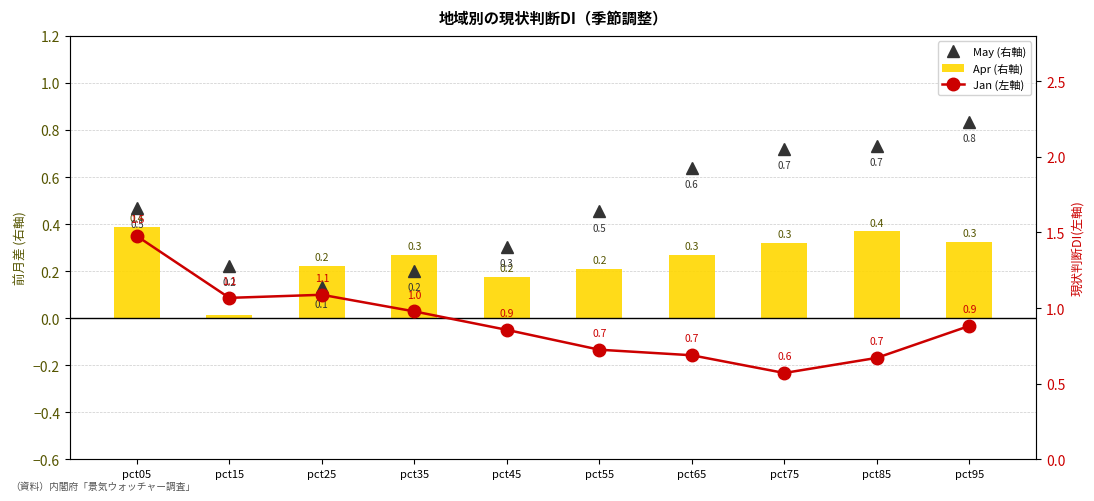

What is the difference between the second highest and minimum values in the Apr (右軸) series?

0.4